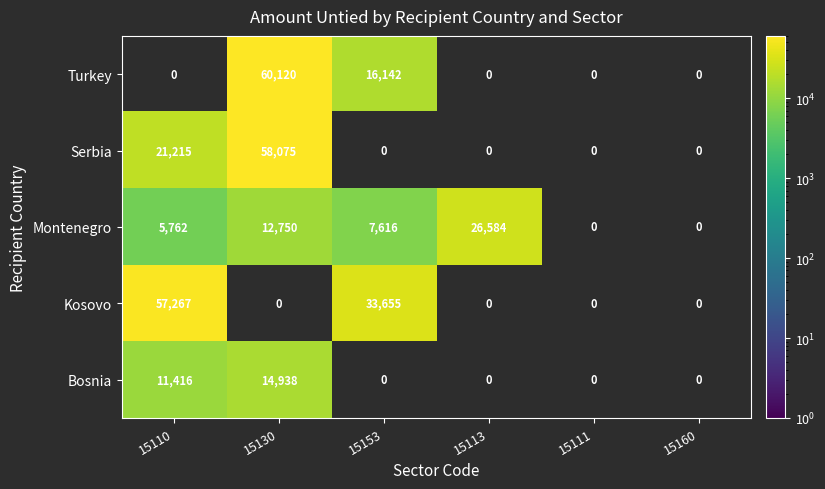

What is the difference between the Montenegro values at 15130 and 15110?

6988